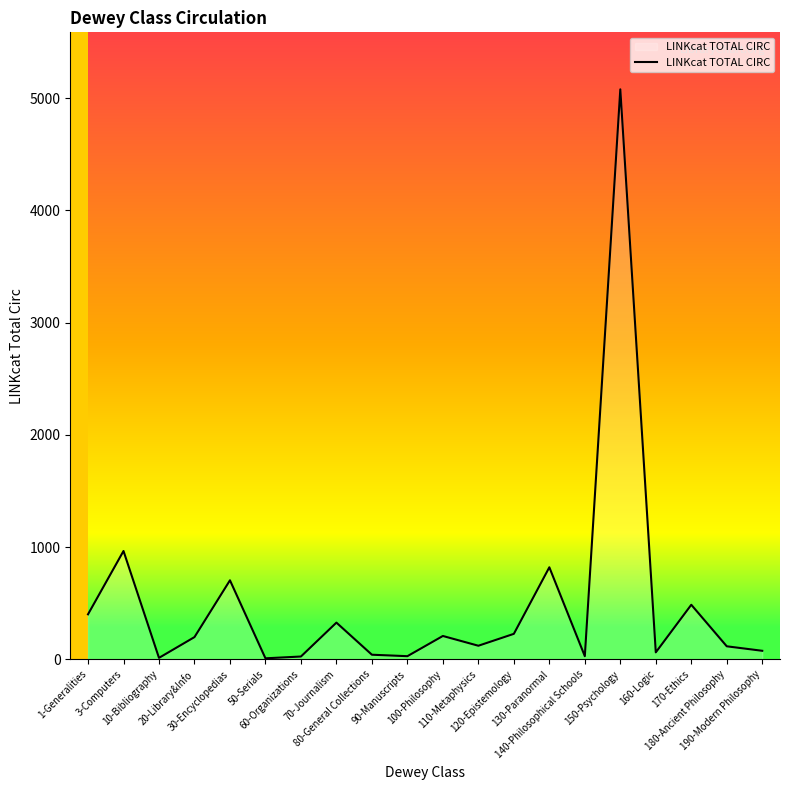

Count the number of data series in this chart.

1